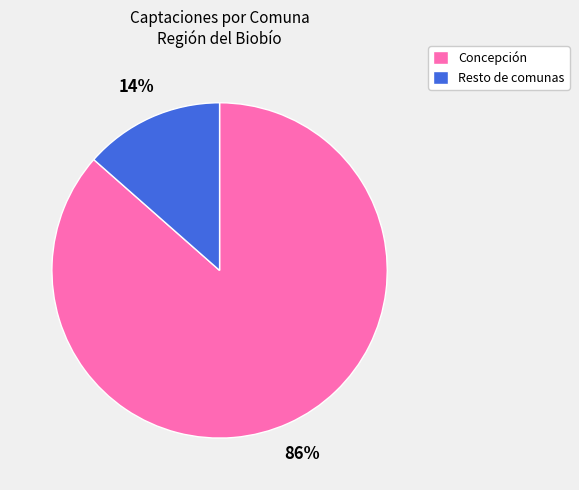

Which slice represents more than half of the pie?

Concepción